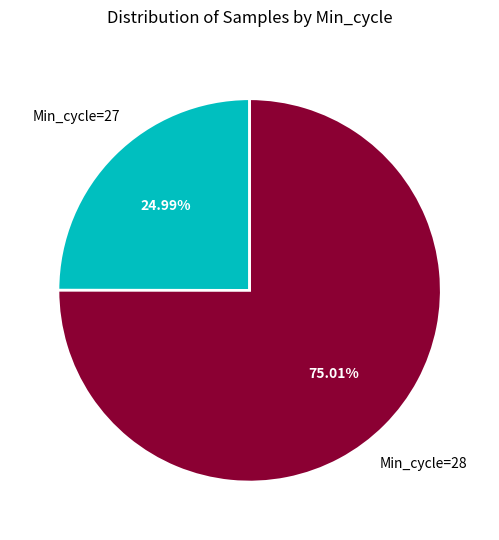

How many segments does this pie chart have?

2